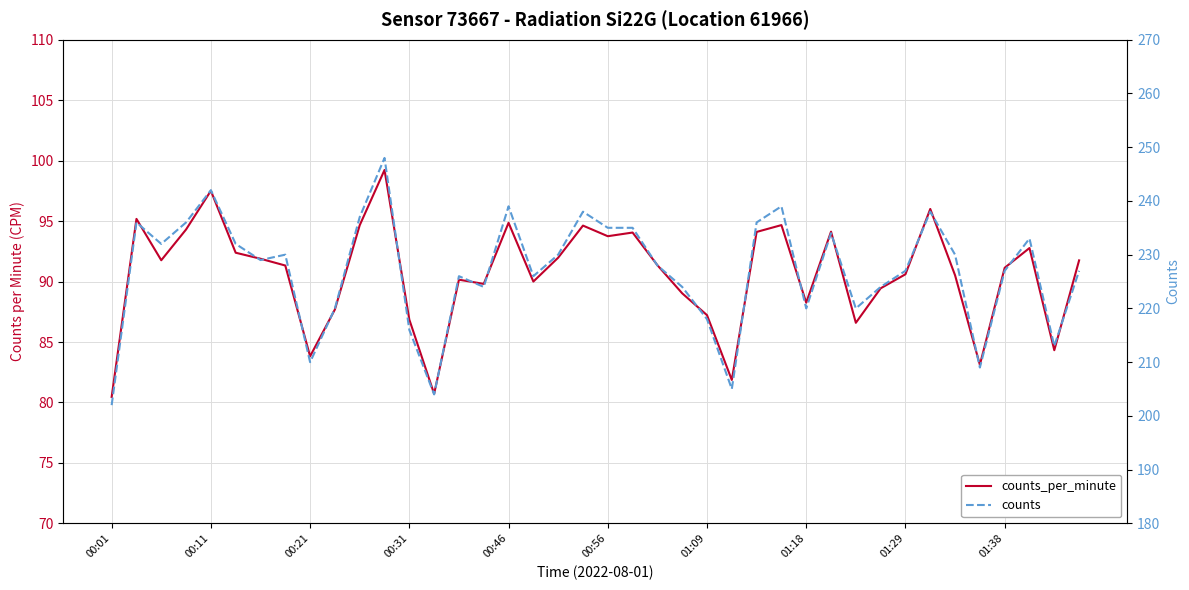

Rank the series by their average value, from highest to lowest.

counts, counts_per_minute